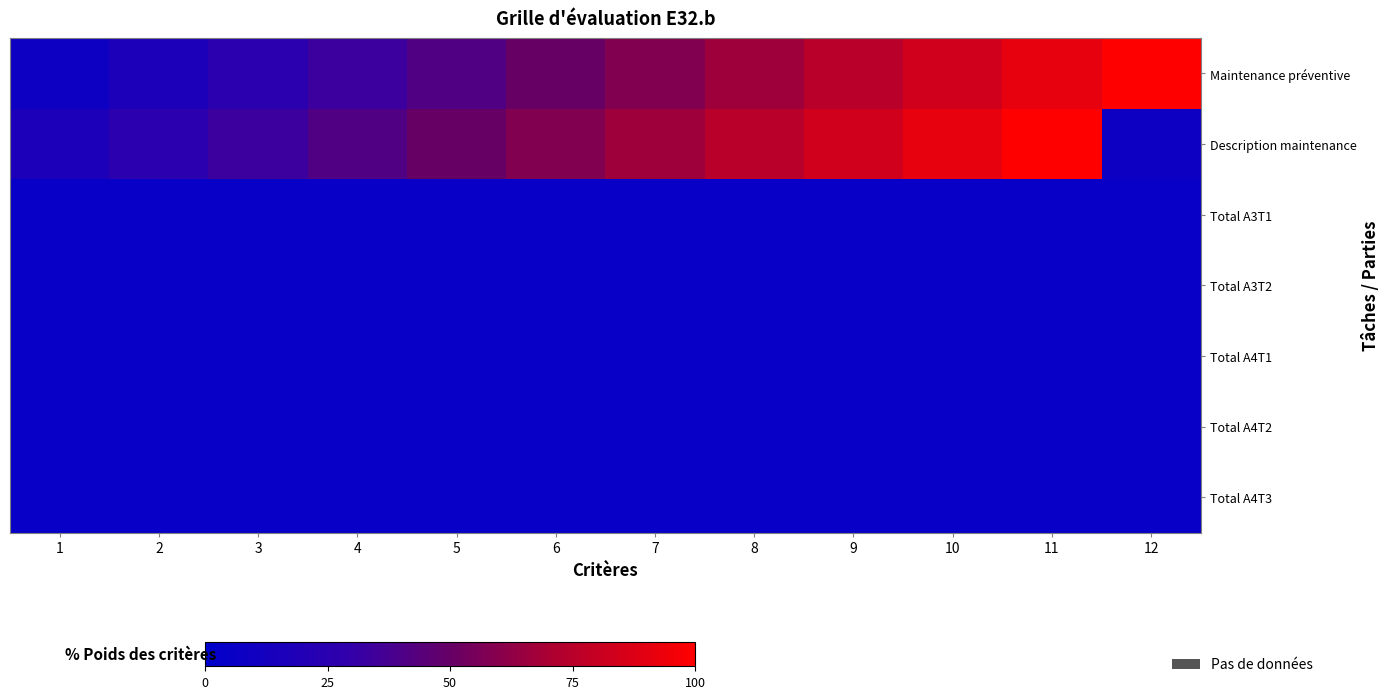

What is the smallest value displayed?

5.0